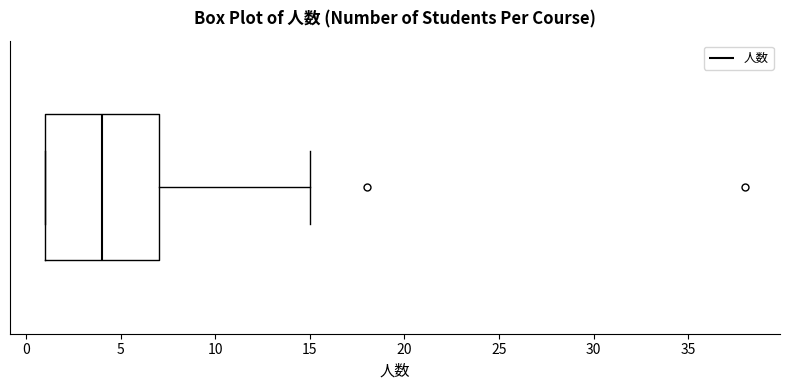

Transcribe this box plot: give where the median line is, the range the box spans, and where the two whiskers end, as read against the x-axis. The values are not printed on the chart, so give them approximately, as read against the axis.

median 4, box 1 to 7, whiskers 1 to 15